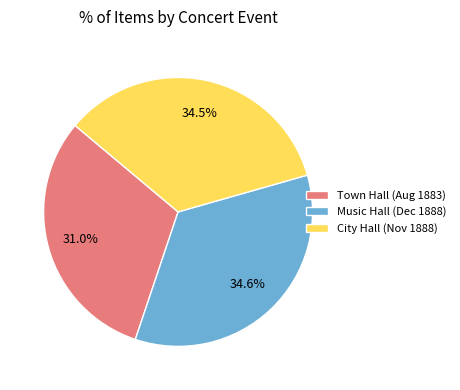

What portion of the pie excludes Town Hall (Aug 1883)?

69.0%